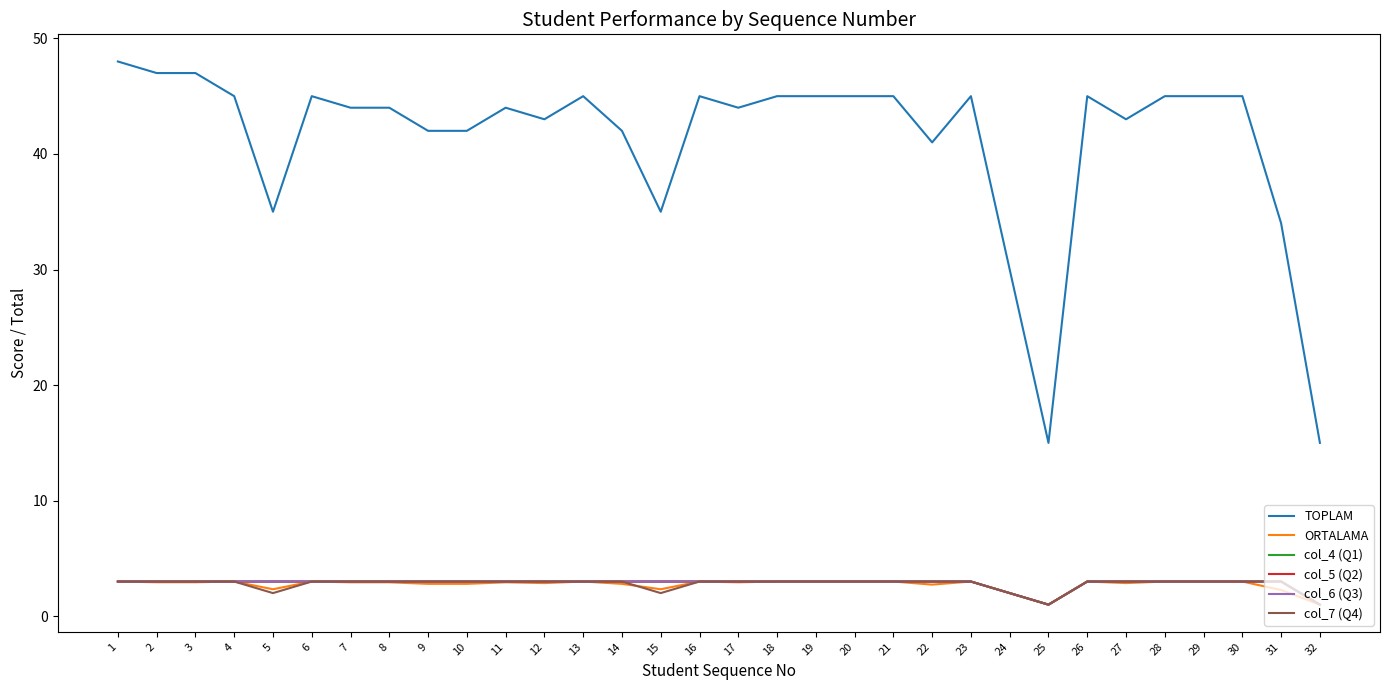

Is this an area chart (filled region under the line)?

No